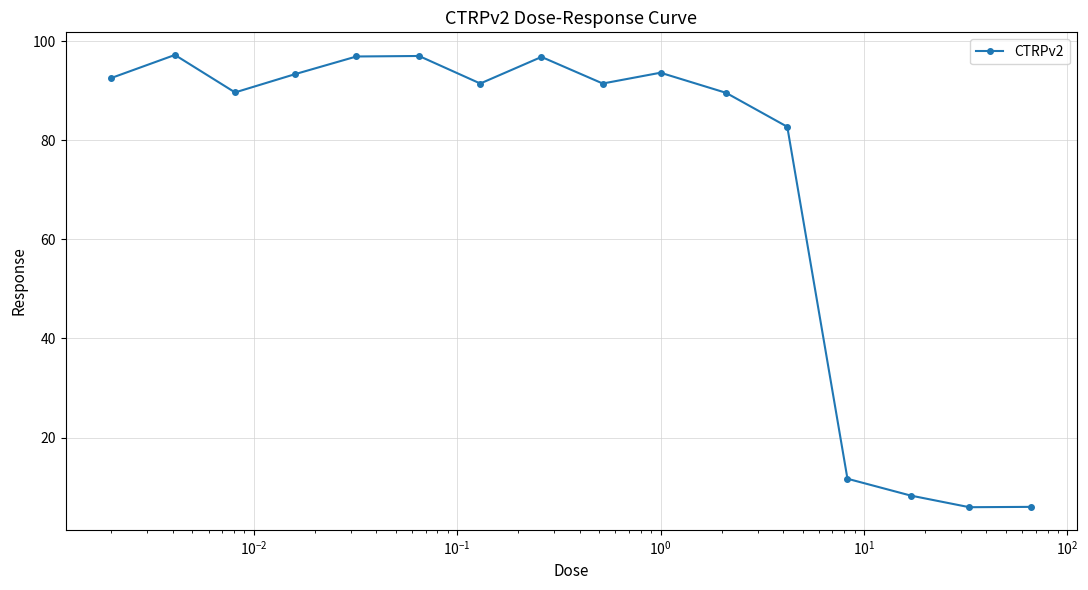

What is the difference between the second highest and minimum values?

91.1